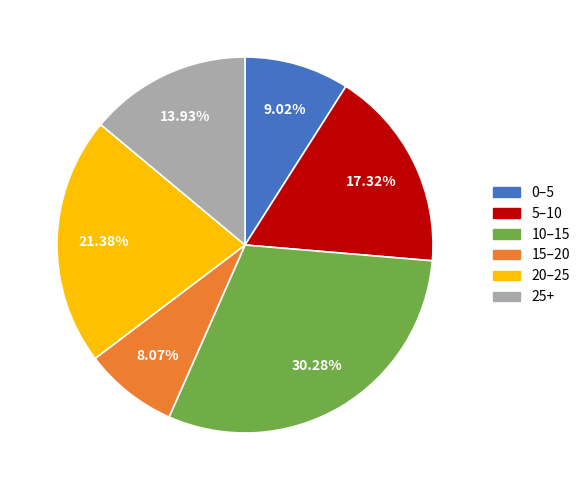

How many slices are in this pie chart?

6